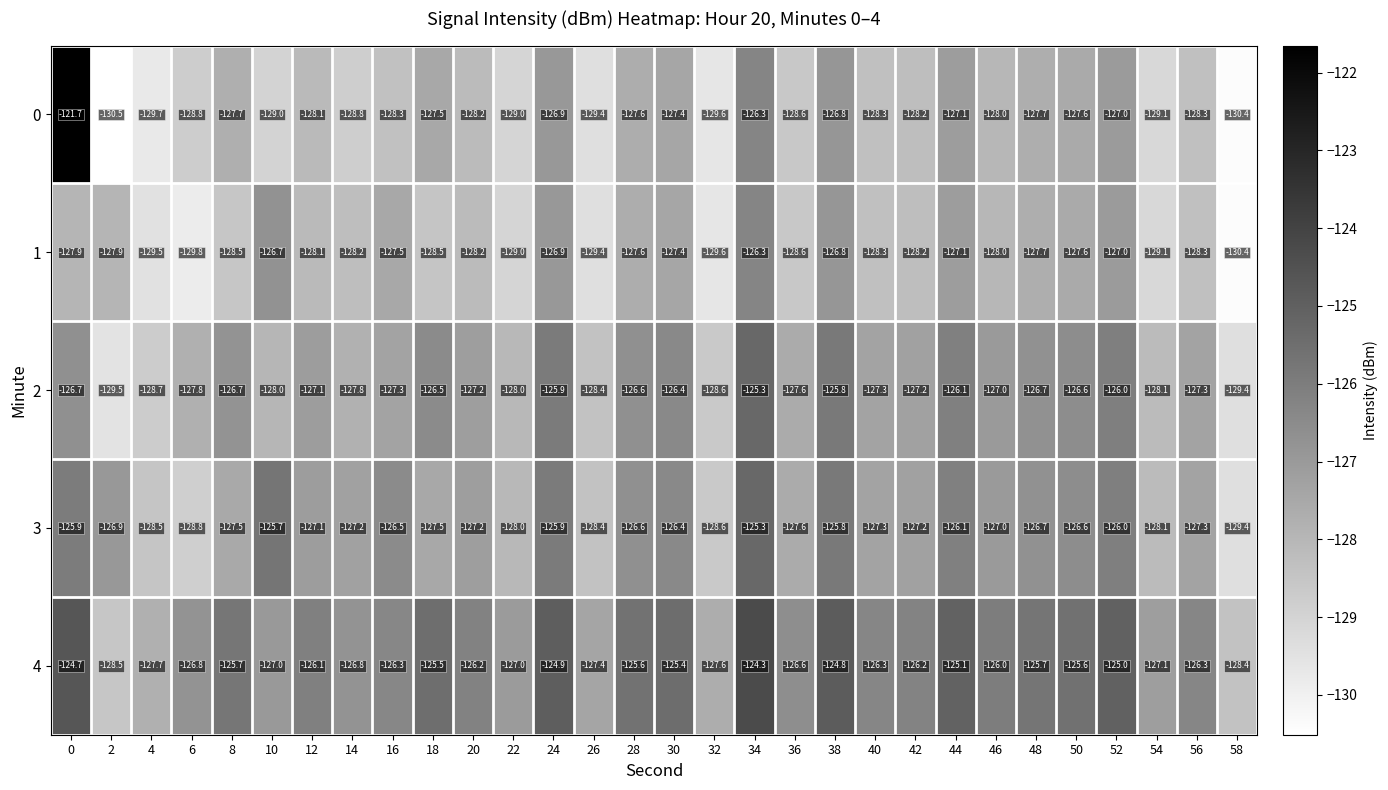

What is the maximum value for 0?

-121.7